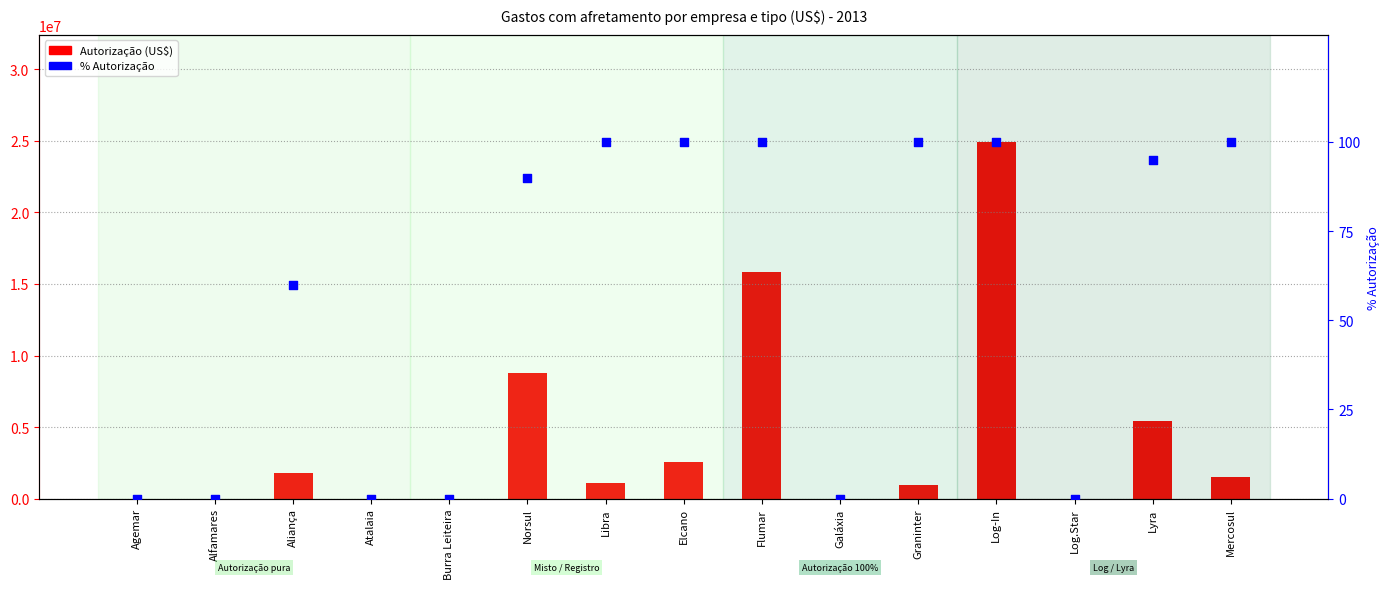

Is the value of Autorização at Norsul greater than the value of % Autorização at Burra Leiteira?

Yes